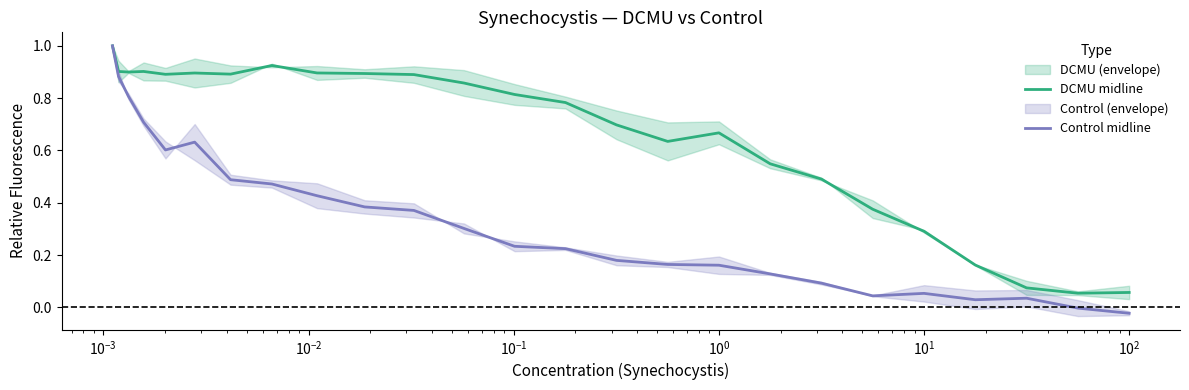

Which series has the largest range (max minus min)?

Control midline